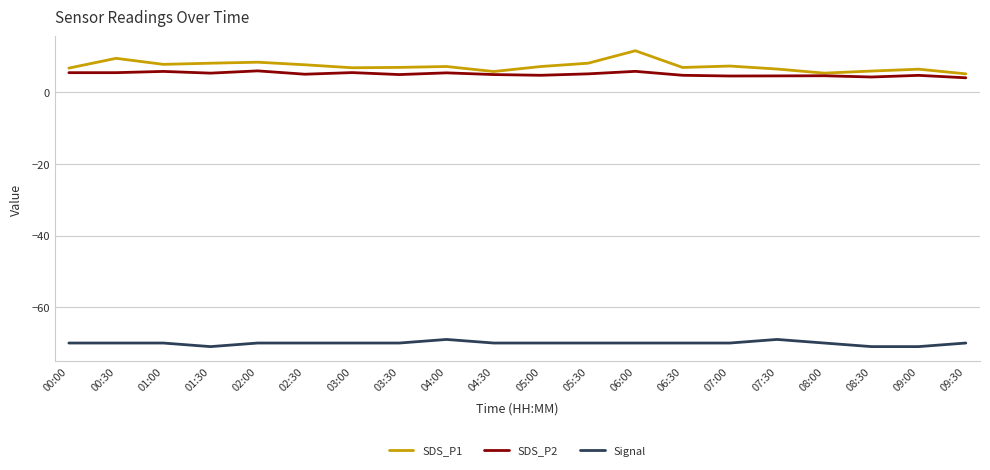

List the series in order of their peak value, highest first.

SDS_P1, SDS_P2, Signal